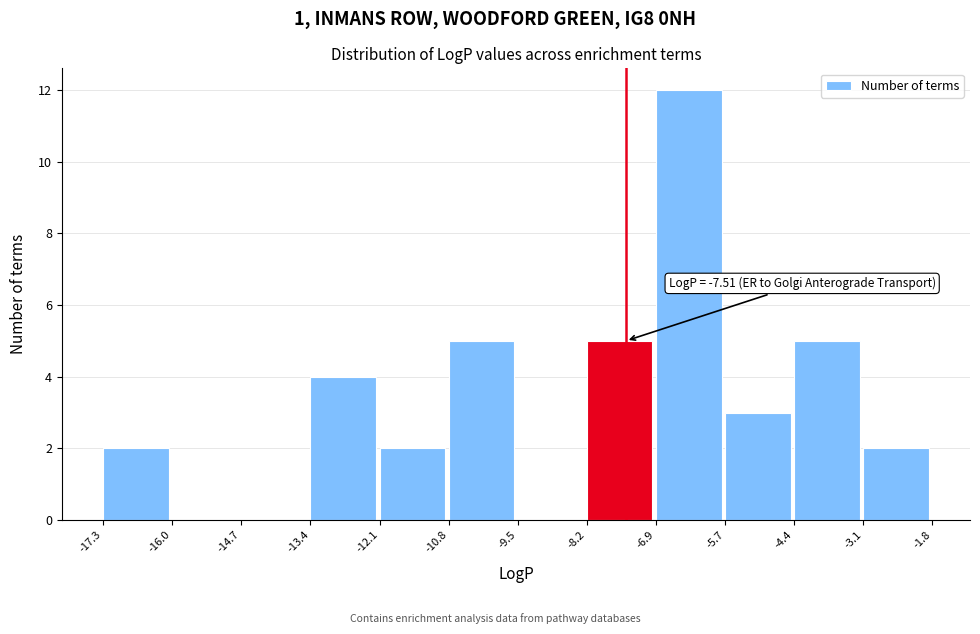

Which range on the x-axis has the tallest bar?

-6.9 to -5.7